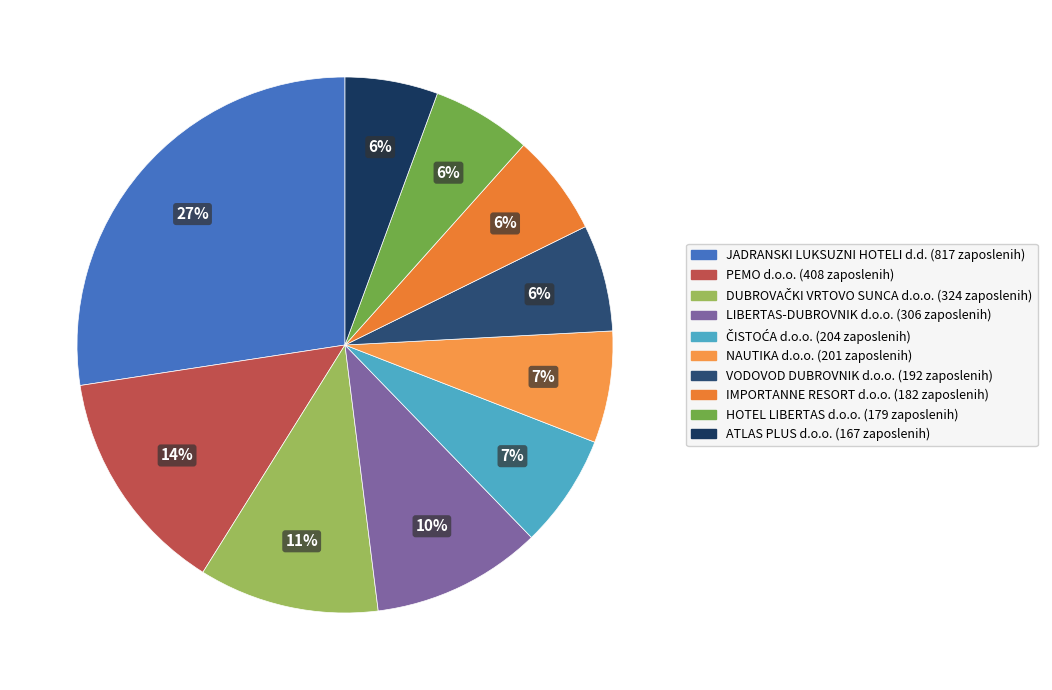

How many slices are in this pie chart?

10